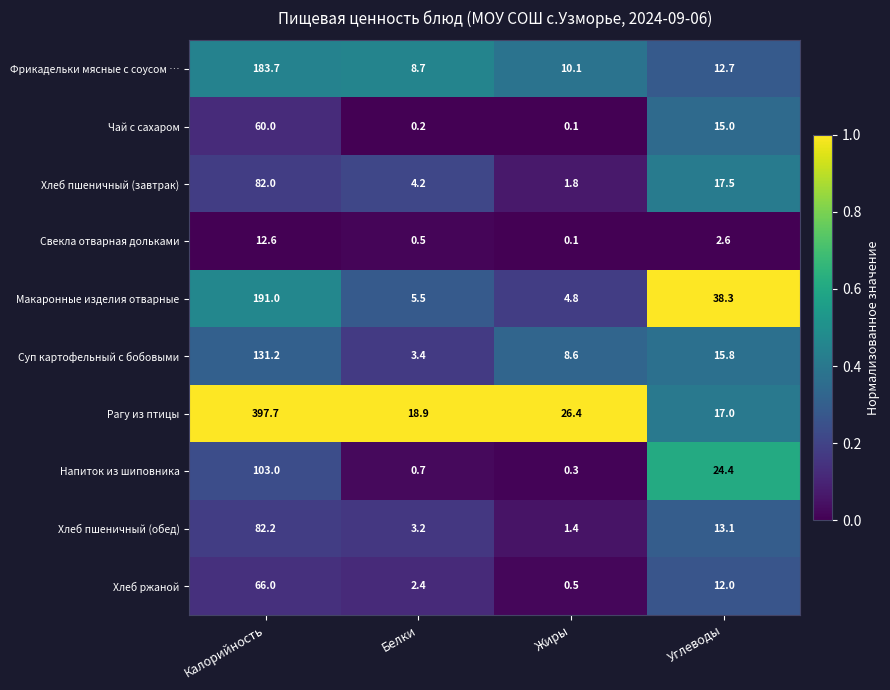

How many distinct data groups are displayed?

10